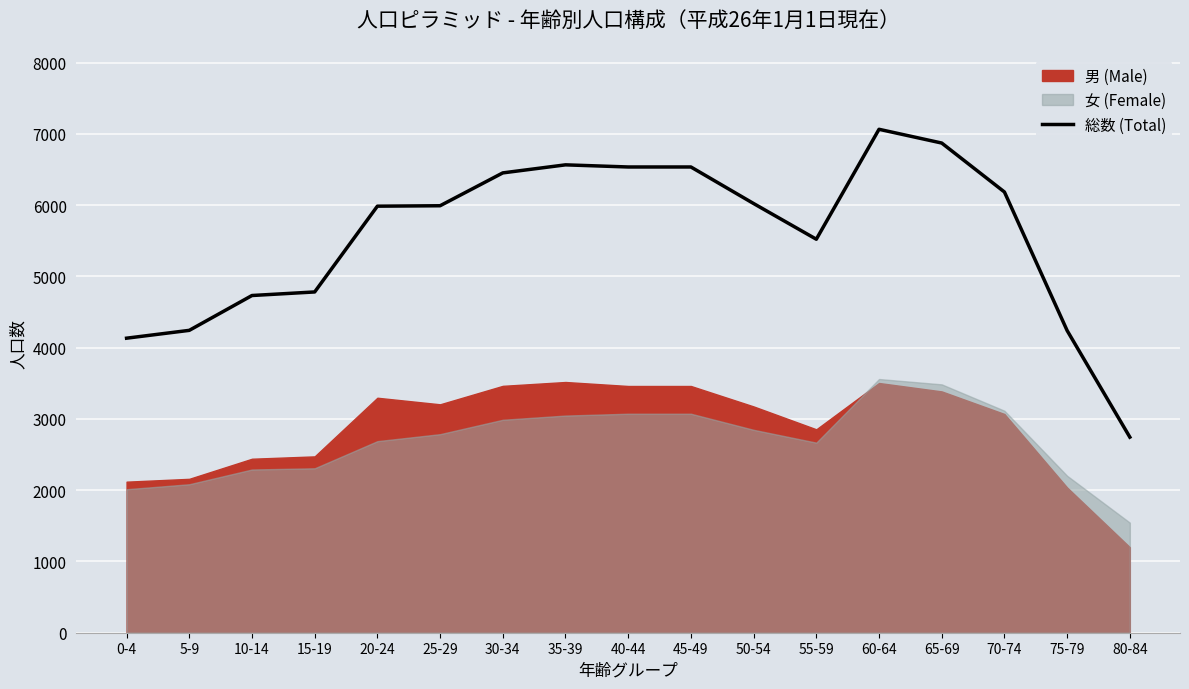

What is the change in value from 40-44 to 80-84?

-3792